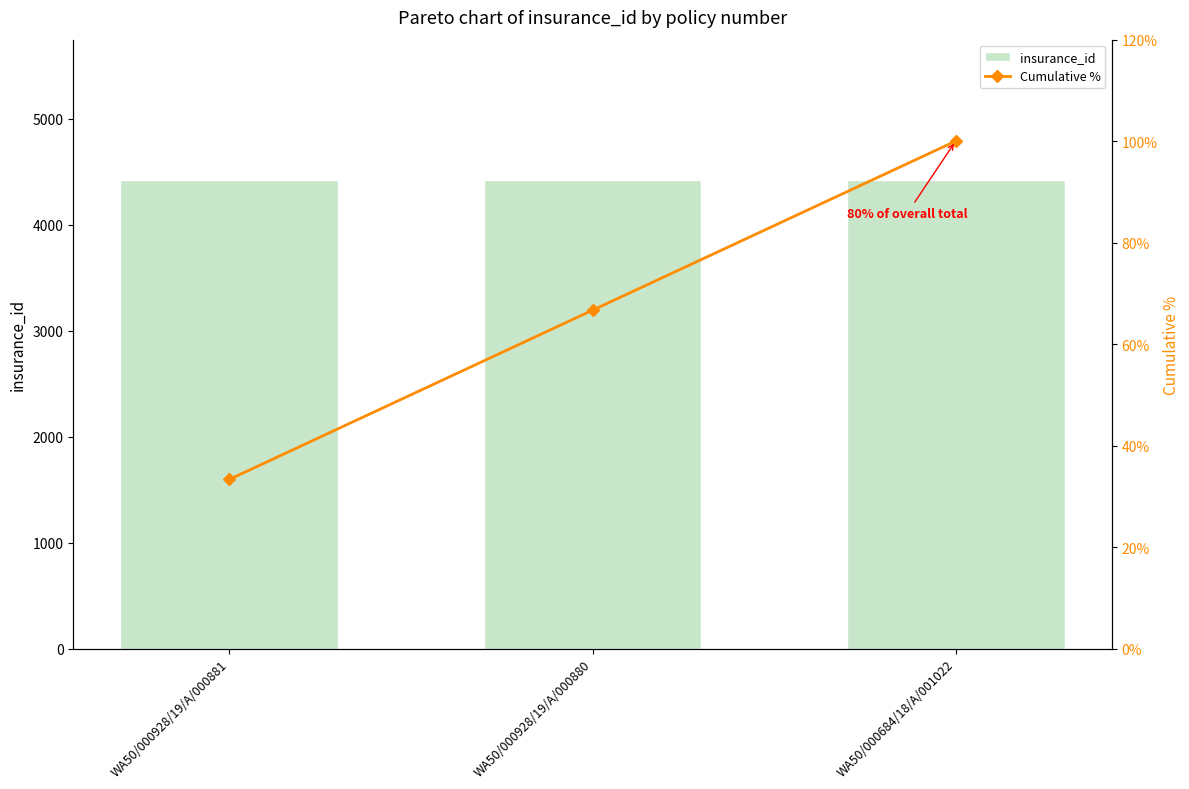

Reading left to right, list all the values displayed in this chart.

insurance_id: WA50/000928/19/A/000881=4422.0	WA50/000928/19/A/000880=4421.0	WA50/000684/18/A/001022=4420.0
Cumulative %: WA50/000928/19/A/000881=33.3	WA50/000928/19/A/000880=66.7	WA50/000684/18/A/001022=100.0